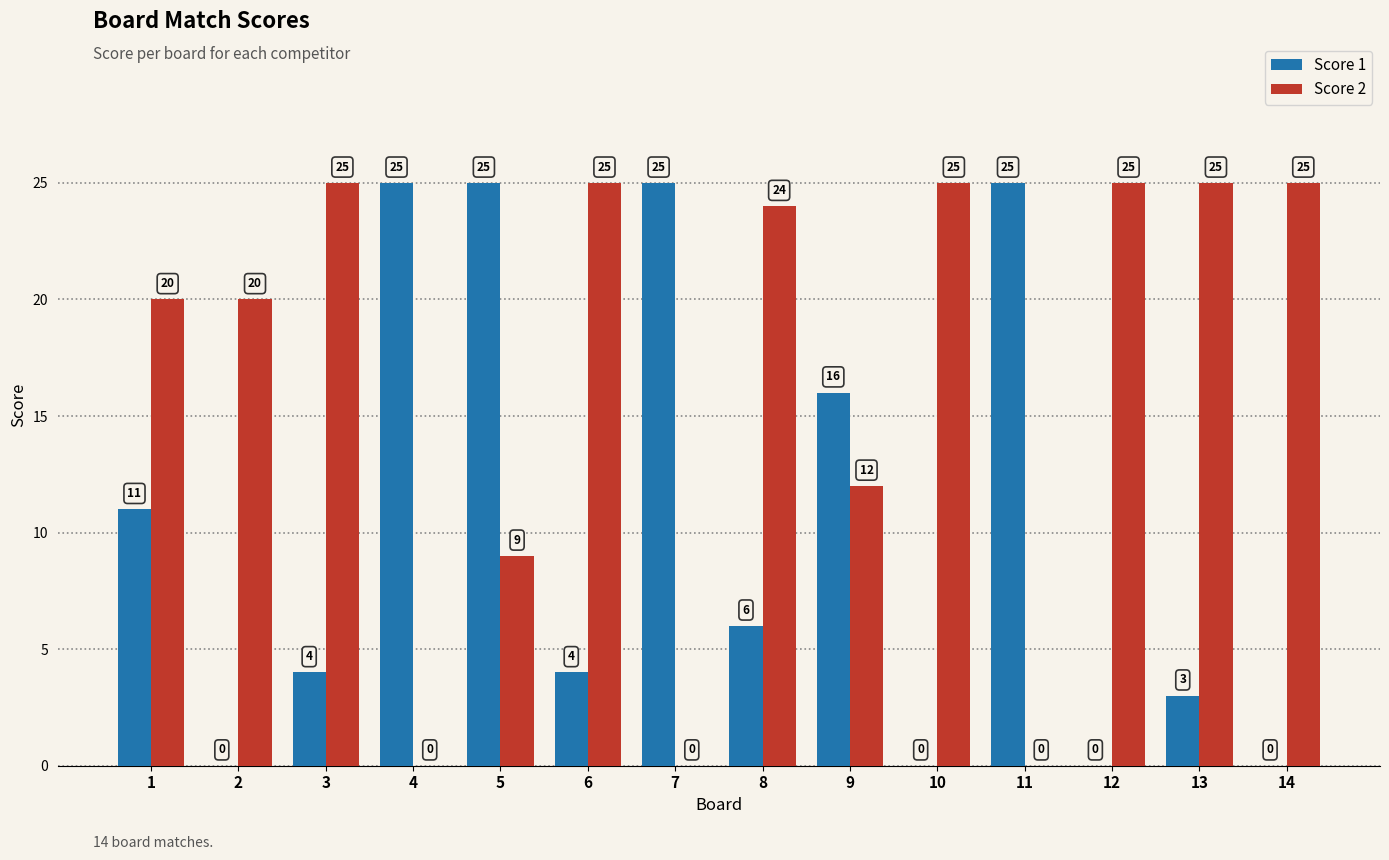

The value of Score 1 at 10 is 8. True or false?

False